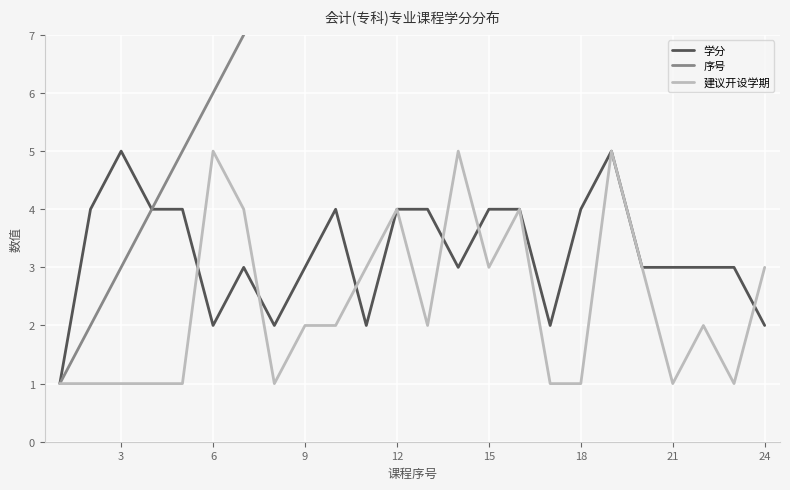

Which series has the largest total across all categories?

序号